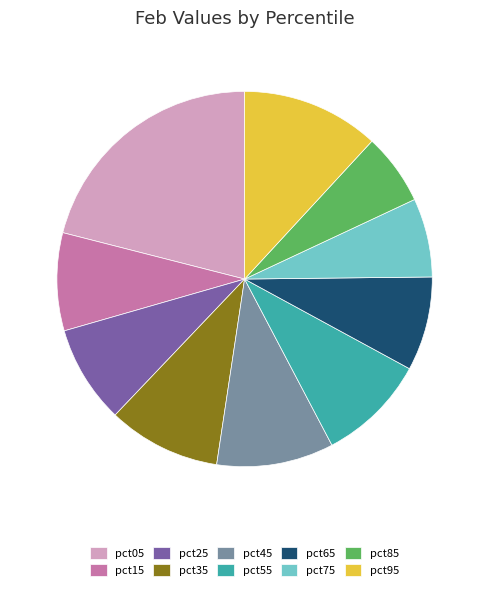

Is it true that pct35 is 1% of the pie?

False